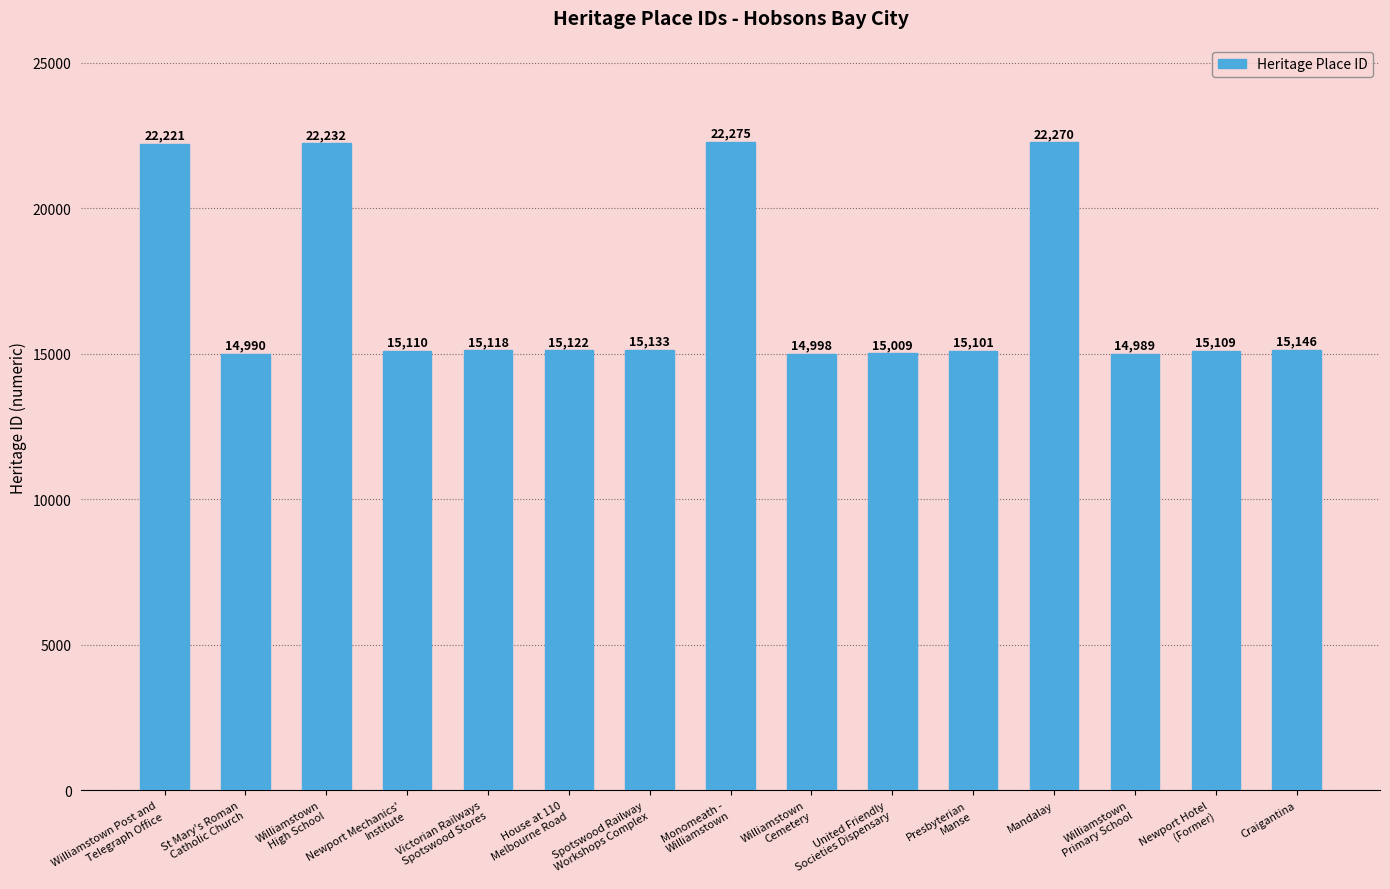

Reading left to right, what are all the values shown in this chart?

22221	14990	22232	15110	15118	15122	15133	22275	14998	15009	15101	22270	14989	15109	15146